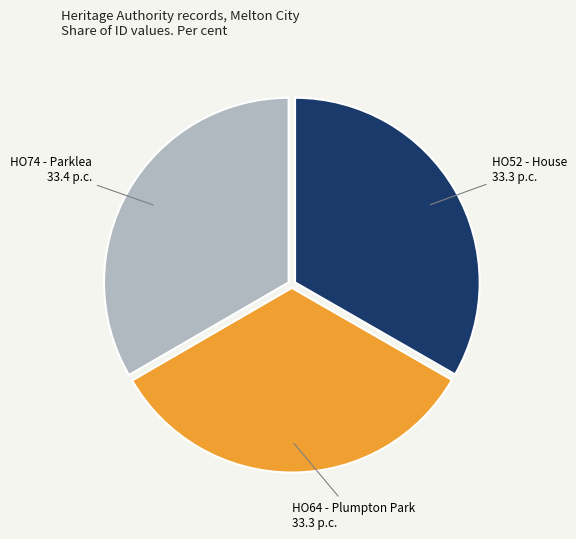

Is there any slice that represents more than half of the pie?

No